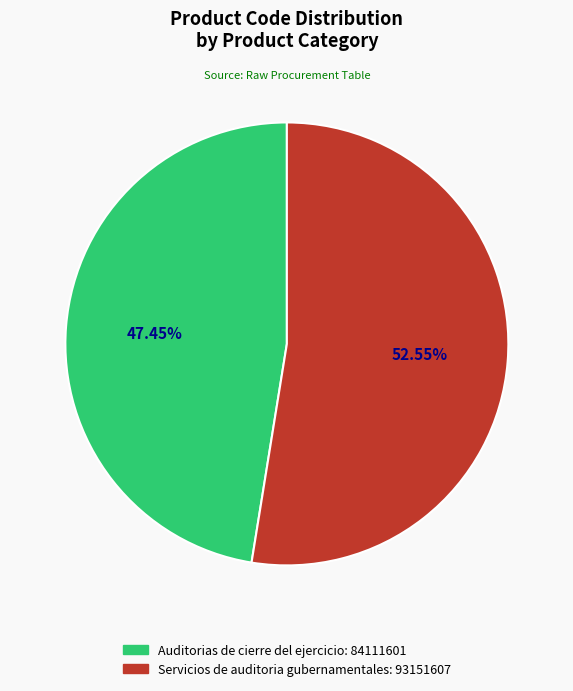

To the nearest percent, what percentage of the pie is Servicios de auditoria gubernamentales?

53%